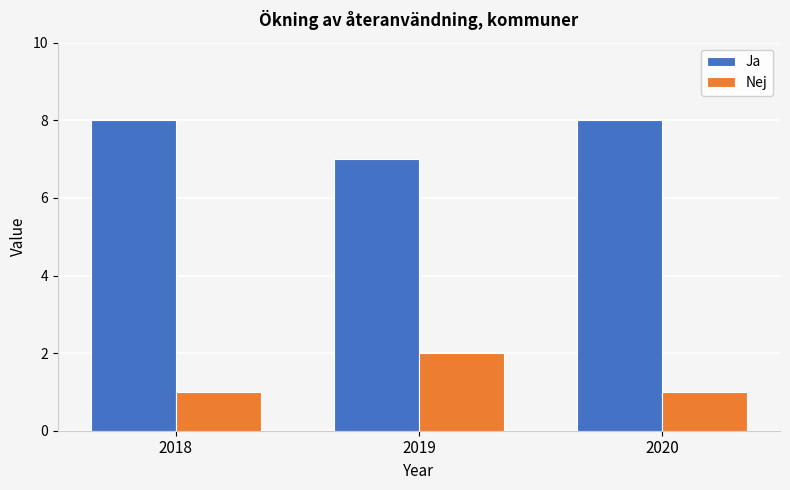

Rank the series by their average value, from highest to lowest.

Ja, Nej